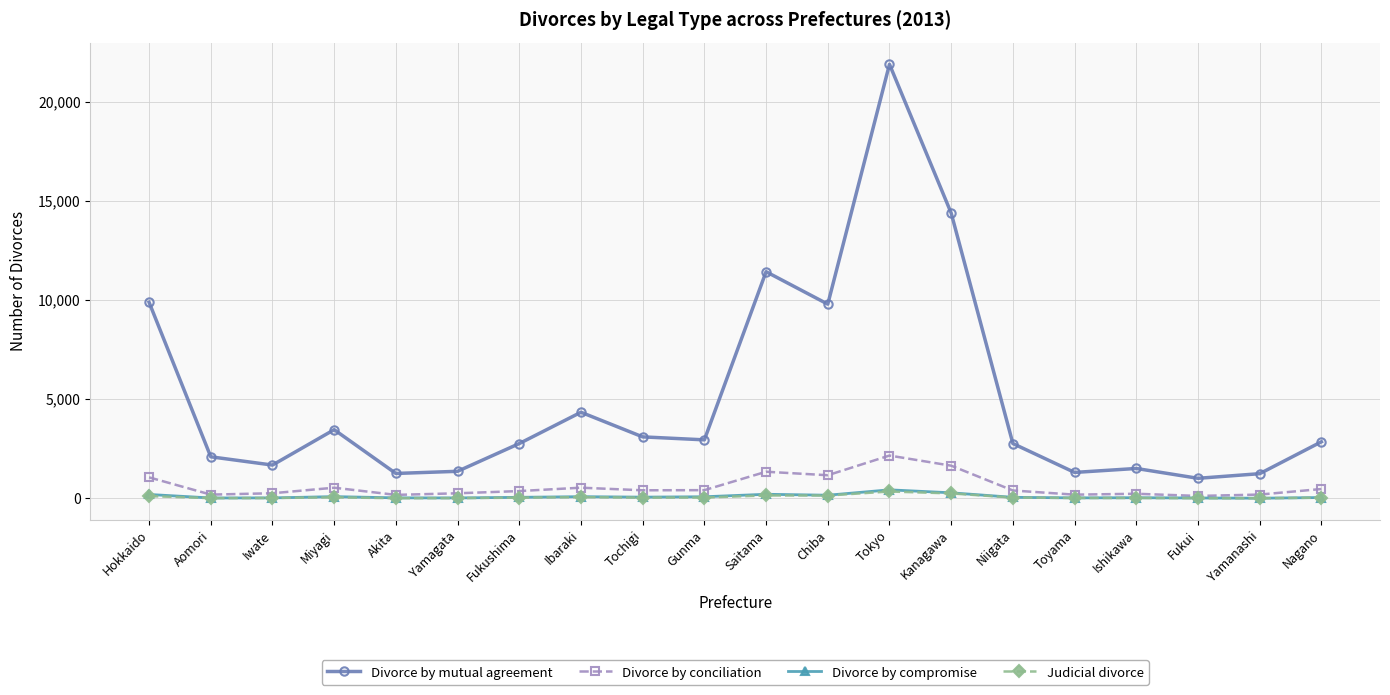

True or false: Divorce by mutual agreement and Judicial divorce cross at least once.

False